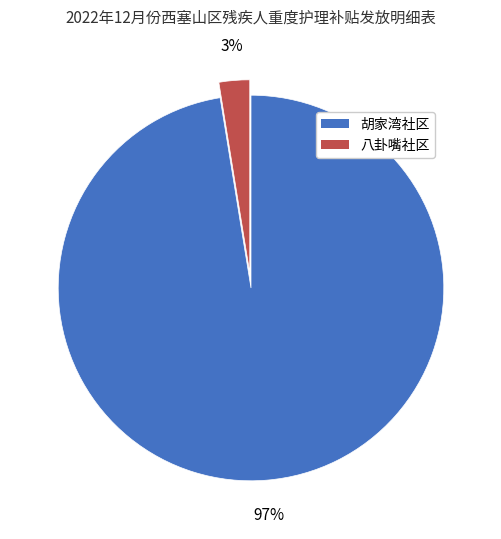

Which has a higher value, 八卦嘴社区 or 胡家湾社区?

胡家湾社区